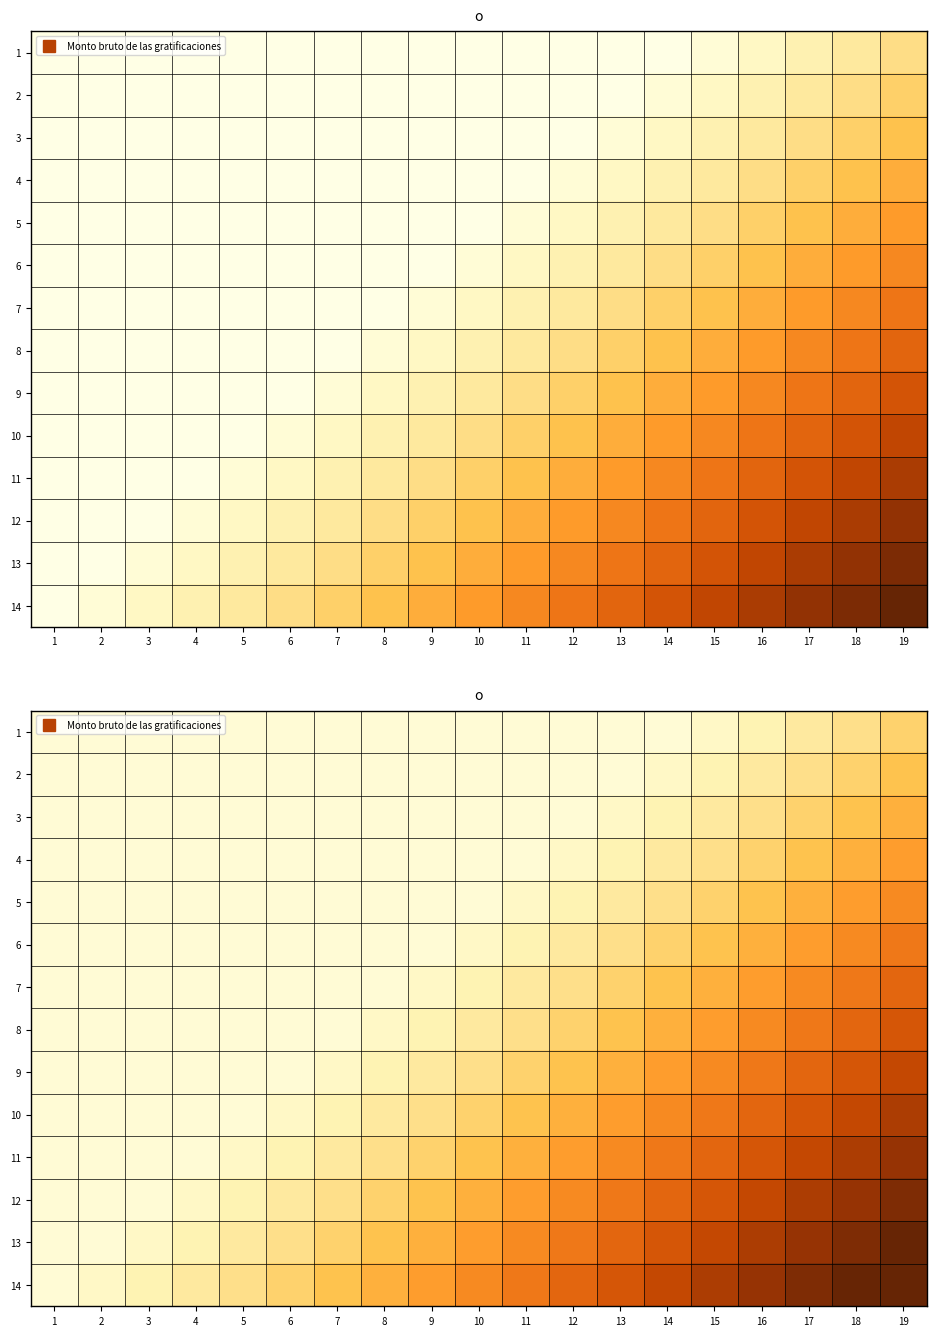

What is the lowest value of the 11 series?

0.1